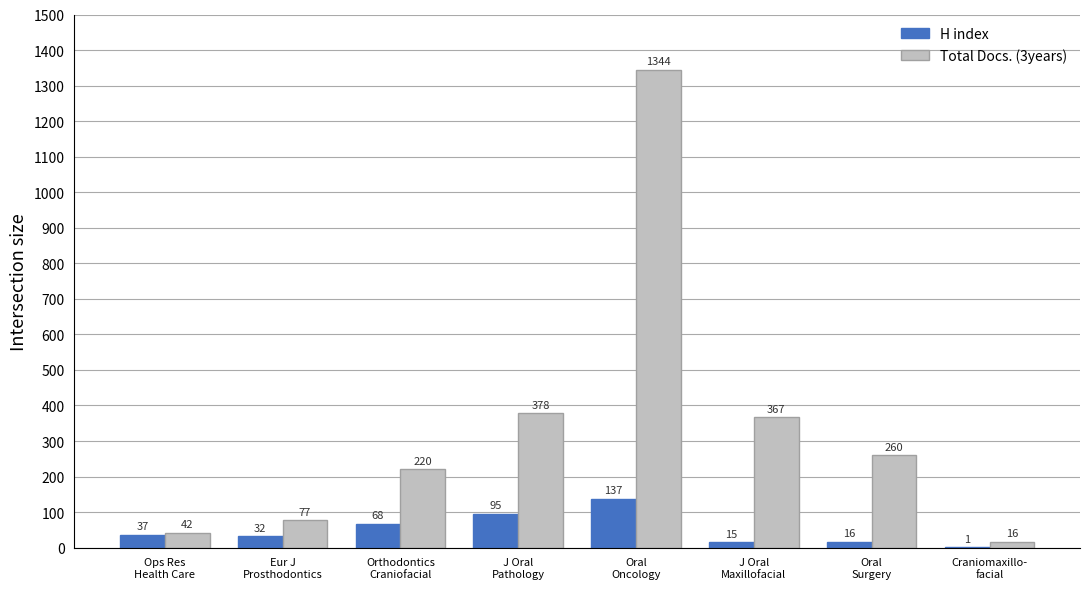

What are all the series names shown in the legend?

H index, Total Docs. (3years)